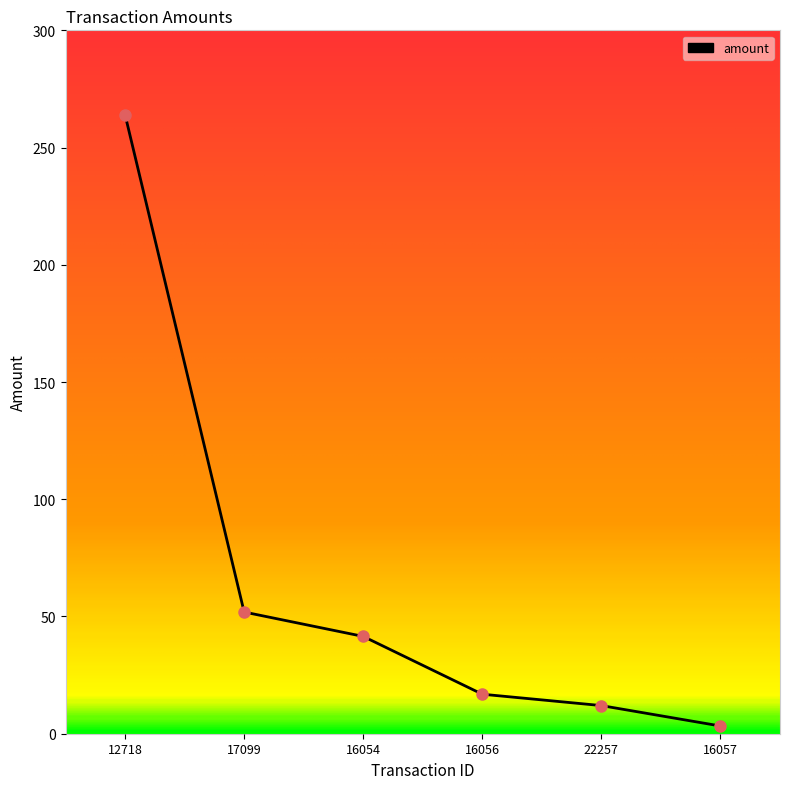

What is the ratio of the value at 16054 to the value at 16057?

12.6